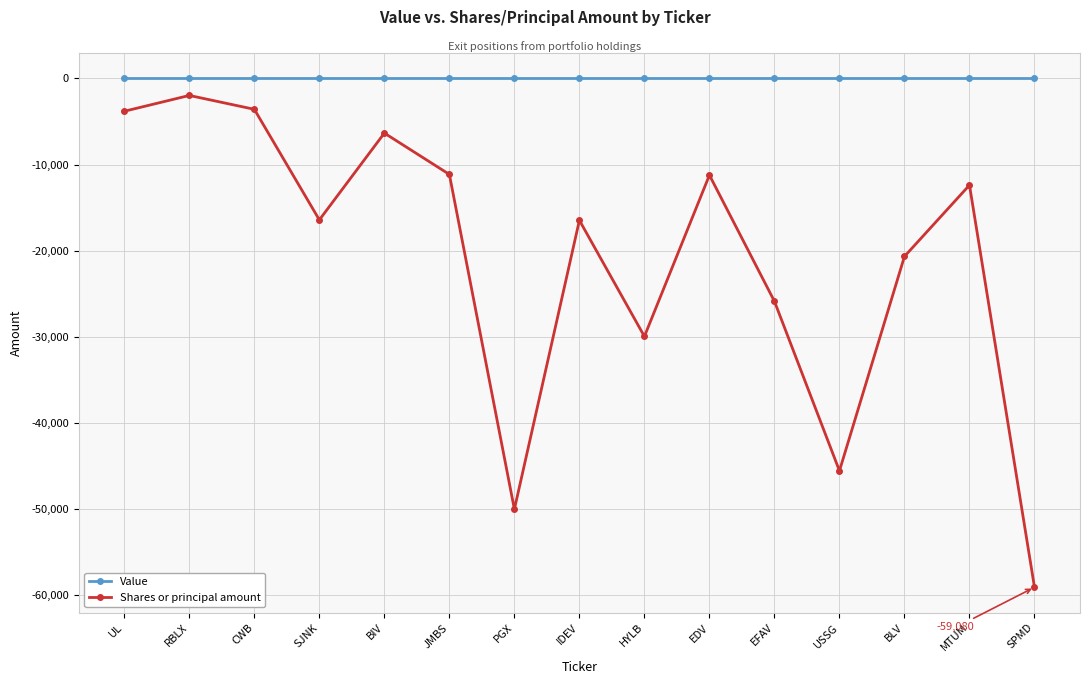

At which label does Shares or principal amount reach its minimum?

SPMD